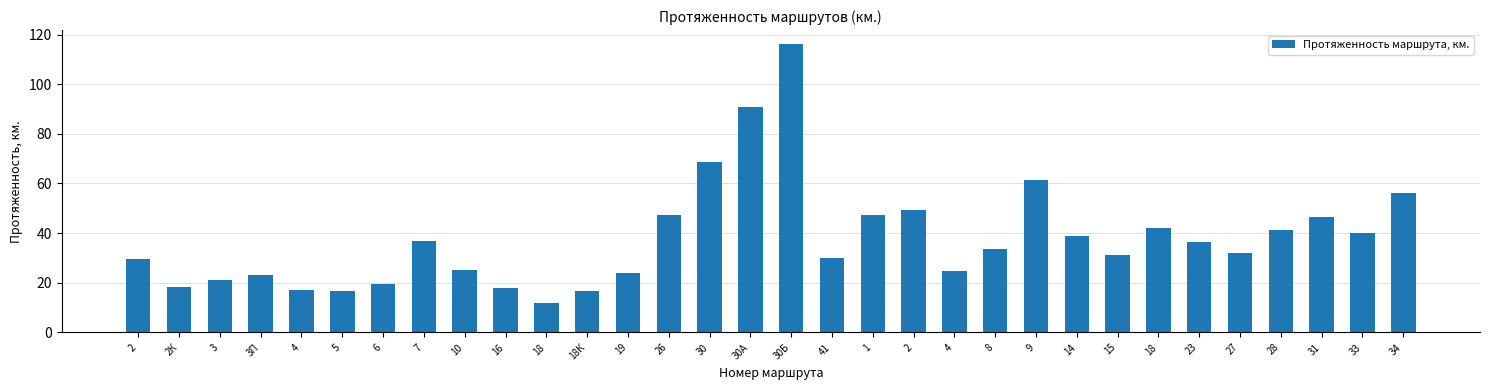

The value at 18 is 42.2. True or false?

True